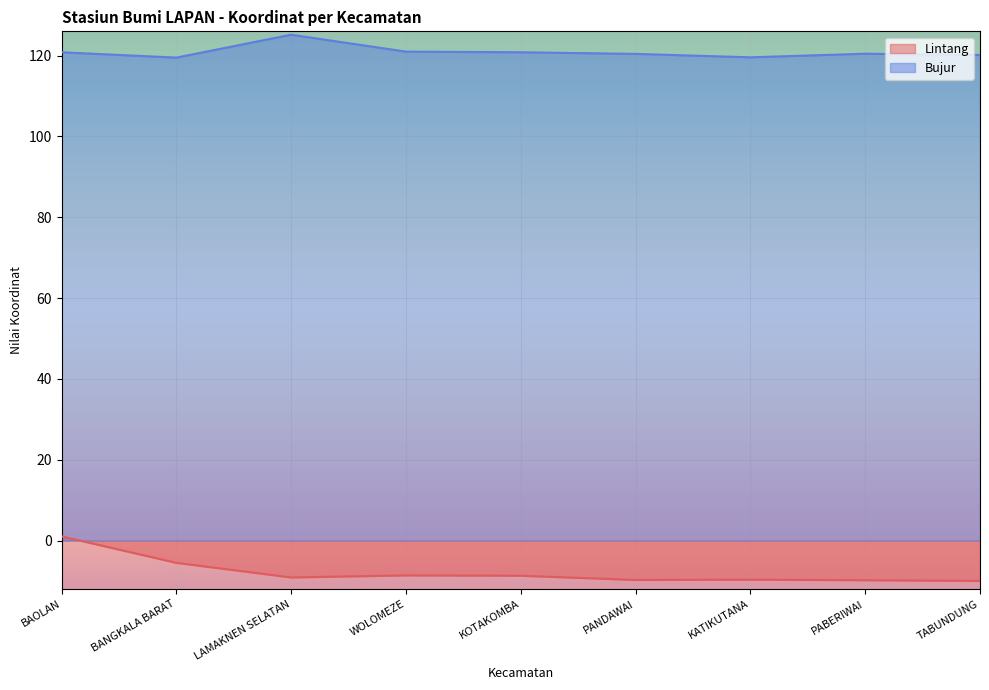

True or false: Bujur has more than 2 points higher than both neighbors.

False